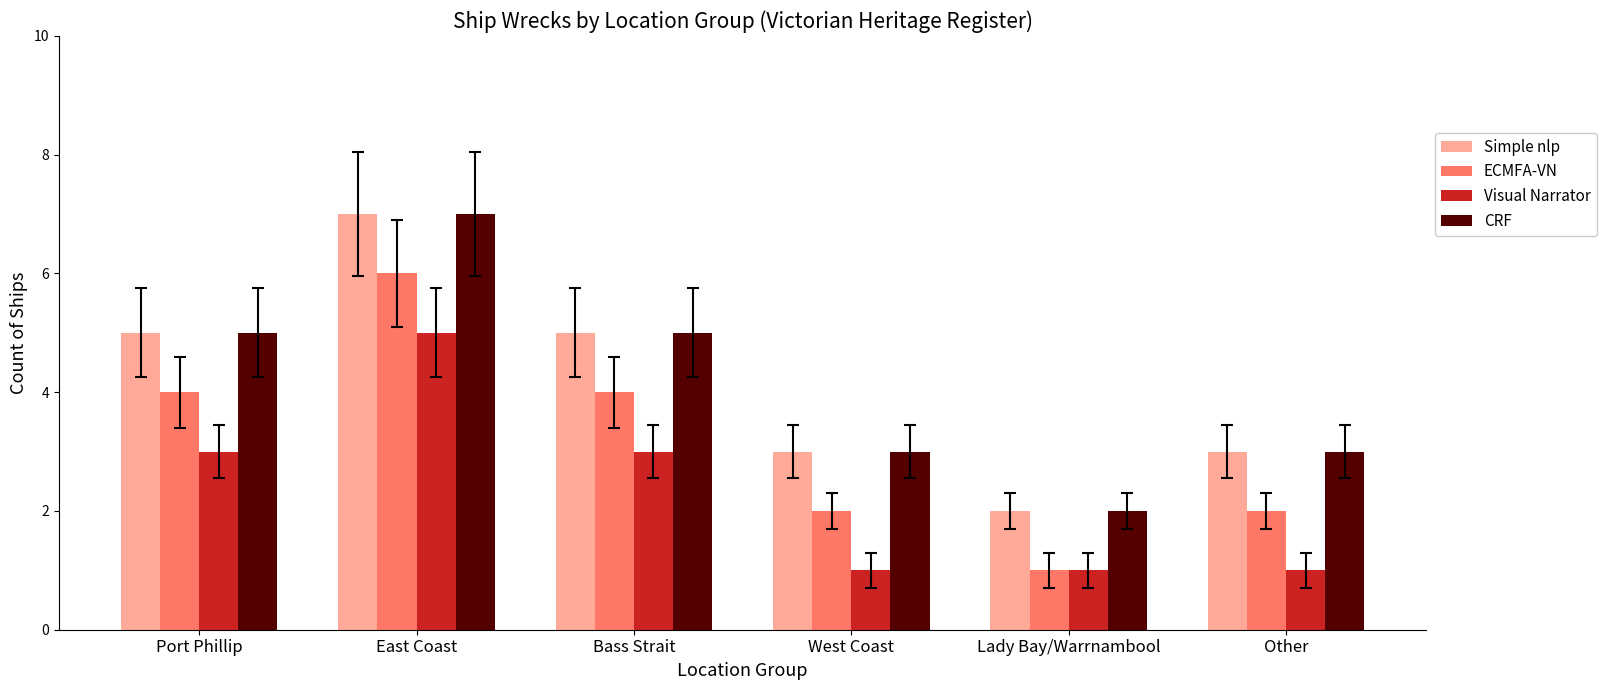

What is the value of the ECMFA-VN bar at the 2nd from the left?

6